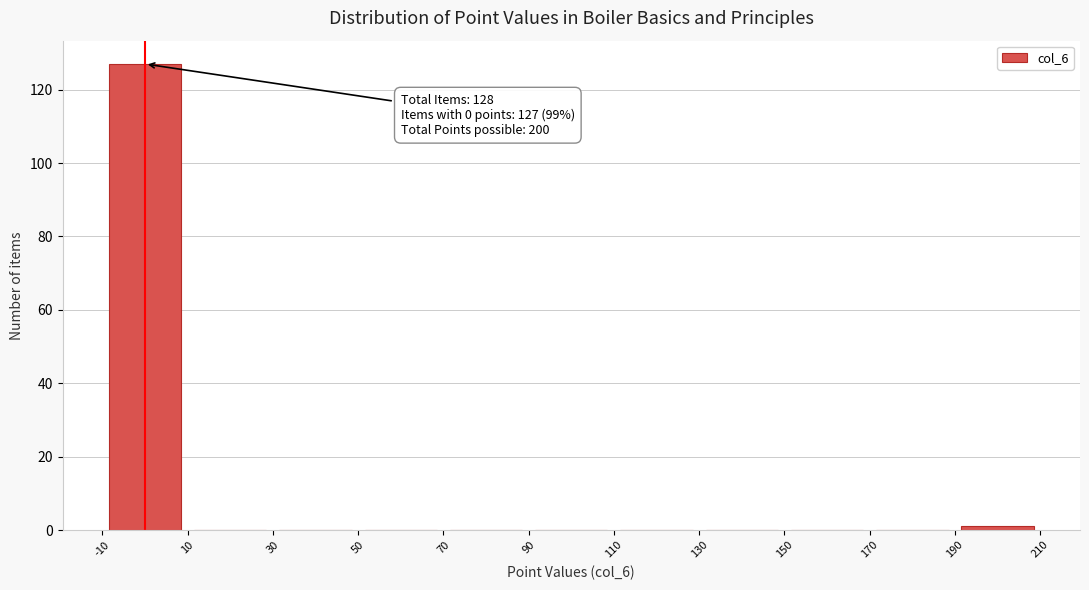

Over which range of the x-axis is the bar tallest?

-10 to 10